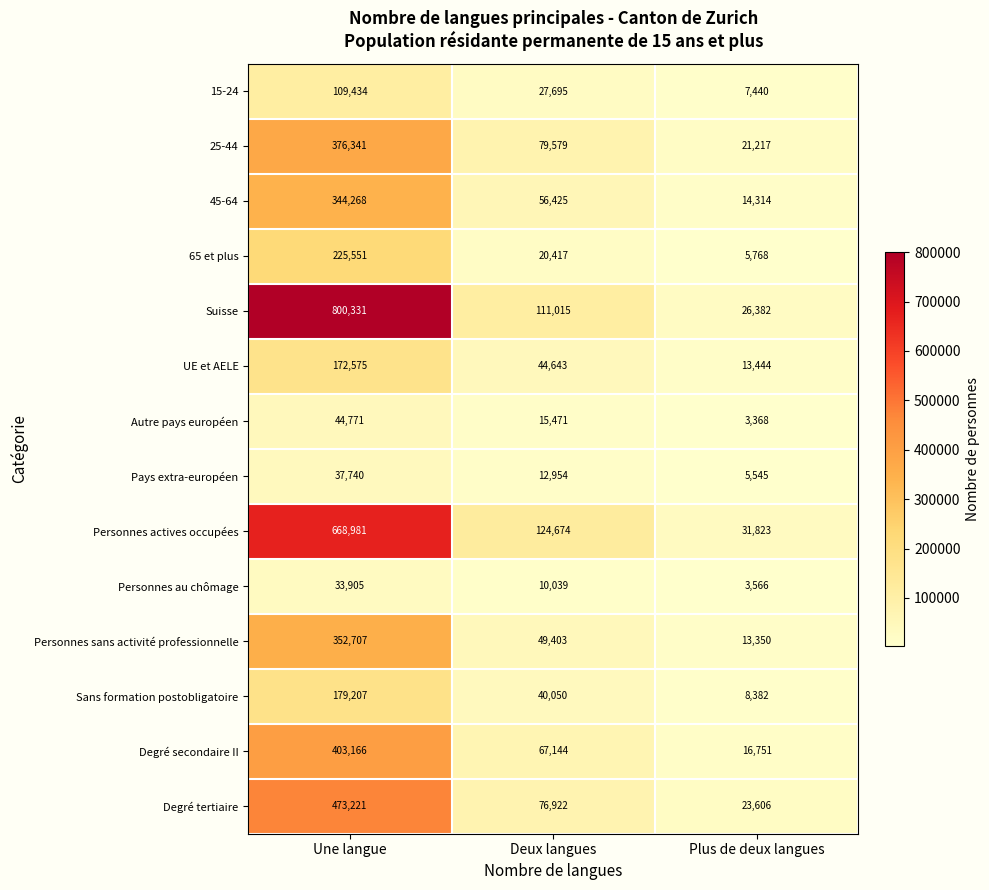

How many series are shown in this chart?

14